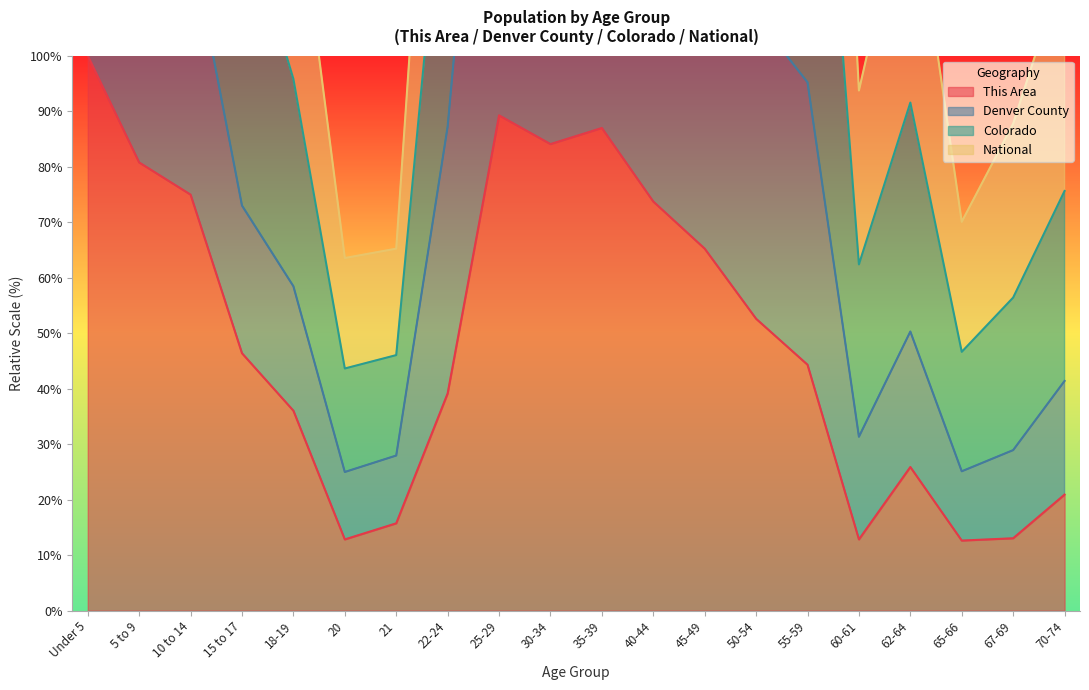

At which label is This Area closest to 56?

50-54